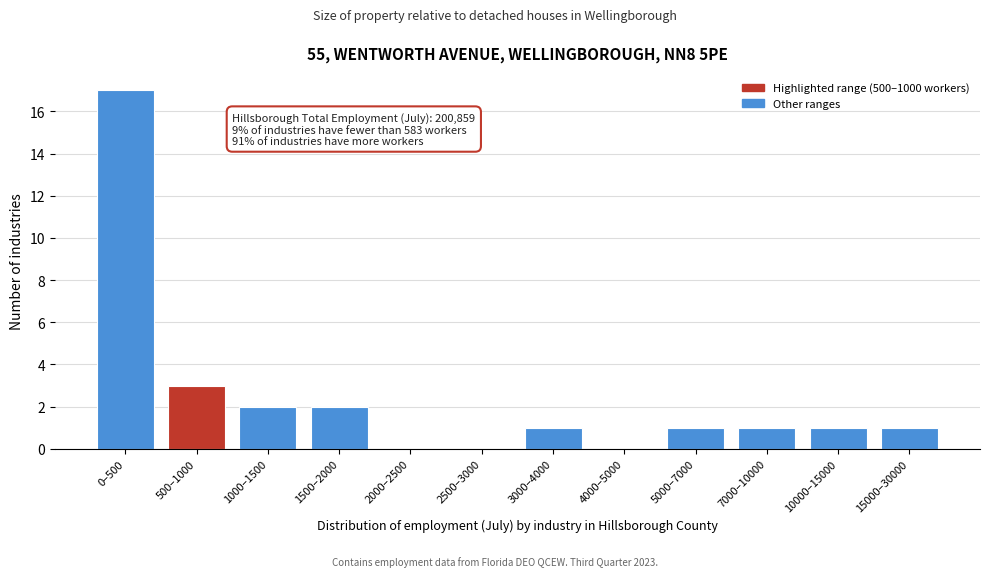

Reading left to right, what are all the values shown in this chart?

0–500=17	500–1000=3	1000–1500=2	1500–2000=2	2000–2500=0	2500–3000=0	3000–4000=1	4000–5000=0	5000–7000=1	7000–10000=1	10000–15000=1	15000–30000=1